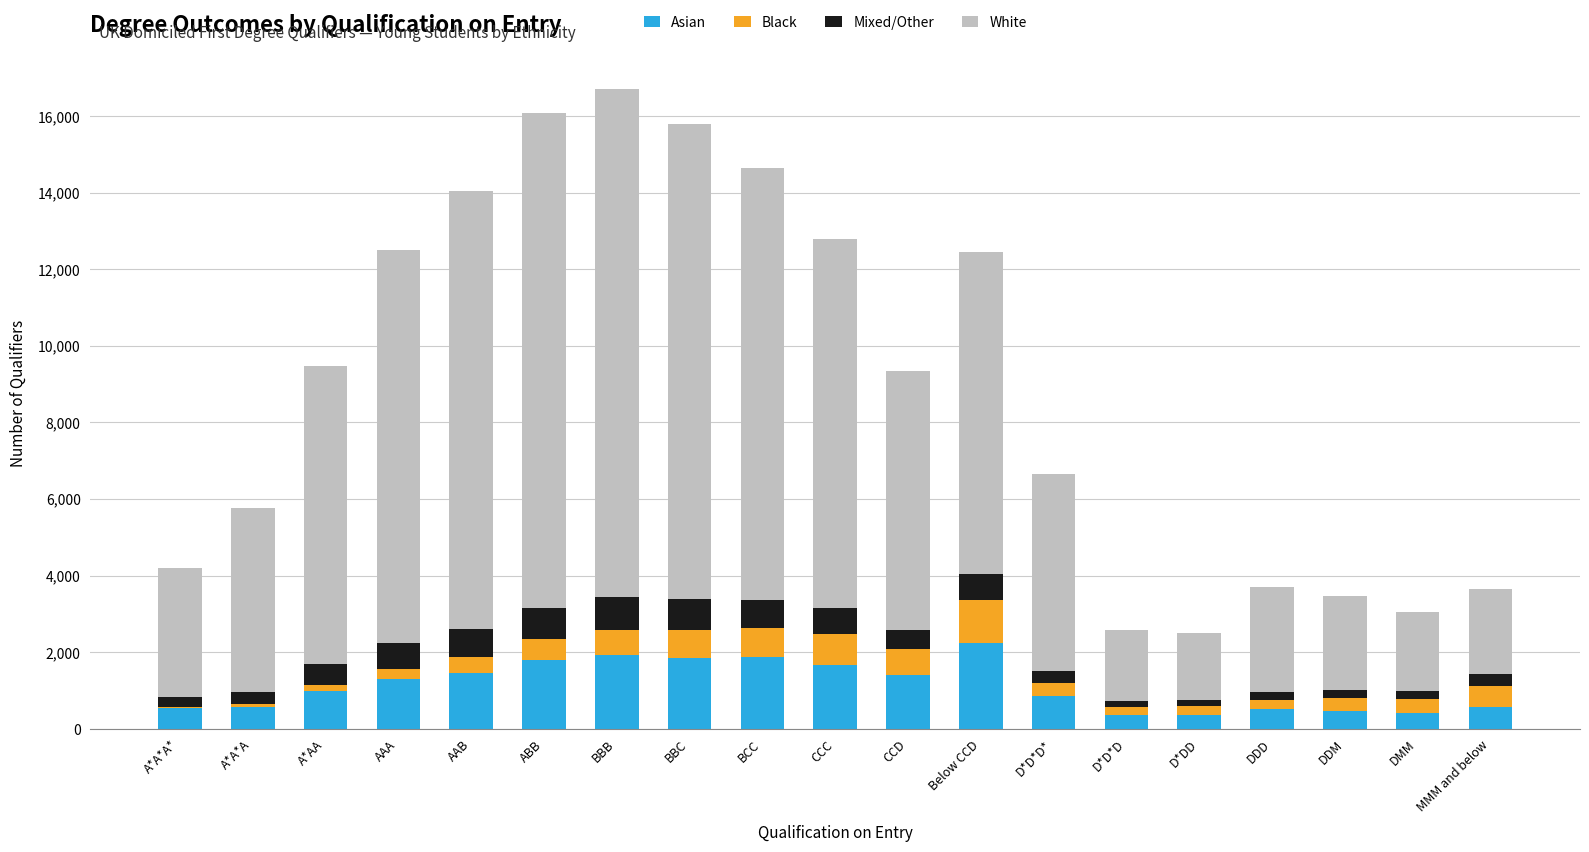

What is the total value across all series at CCD?

9335